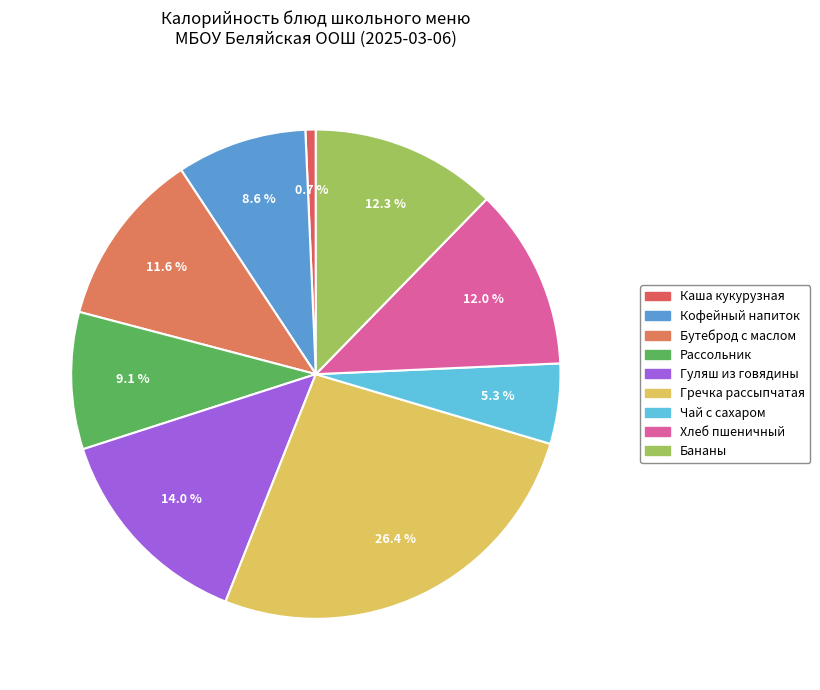

How many slices are in this pie chart?

9